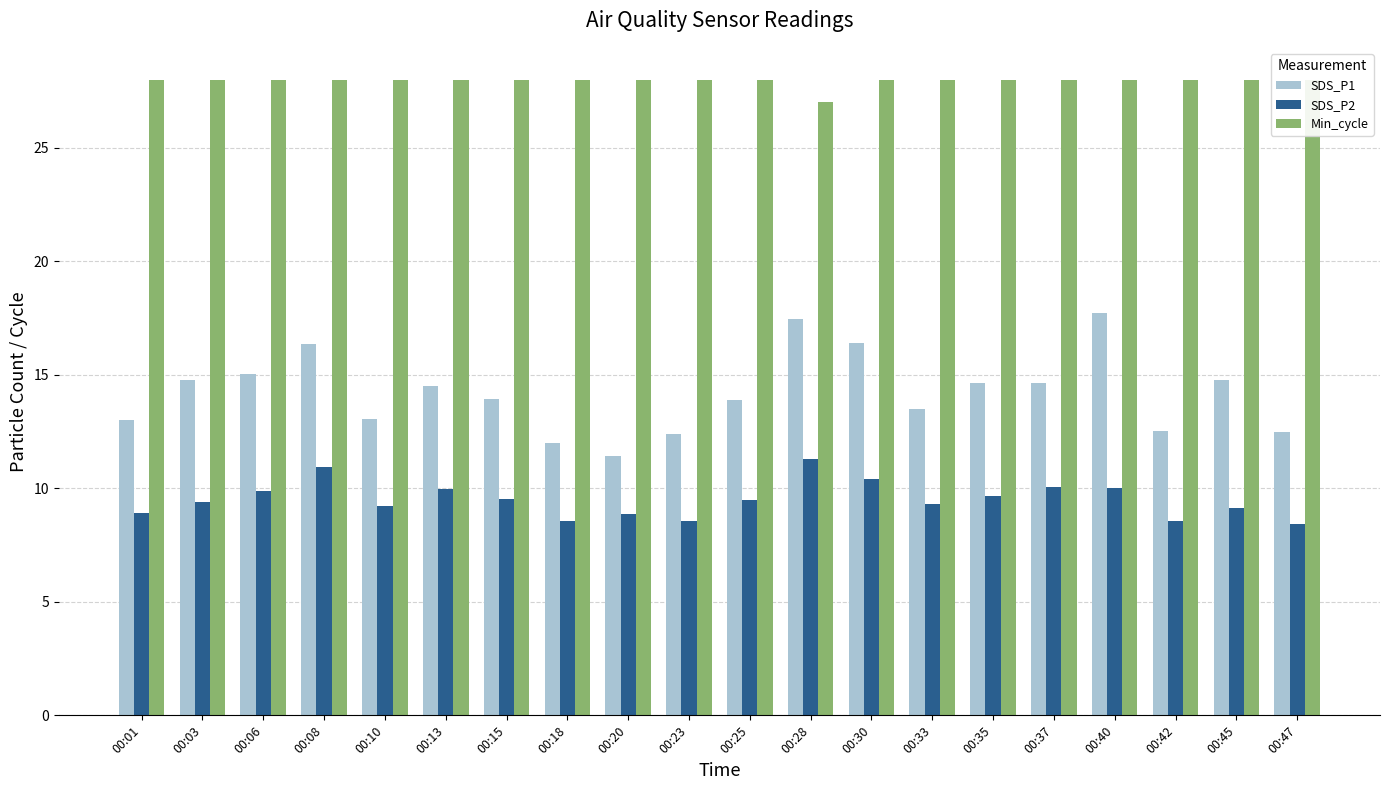

Reading right to left, extract all data points from this chart.

SDS_P1: 12.5	14.8	12.5	17.7	14.6	14.6	13.5	16.4	17.4	13.9	12.4	11.4	12.0	13.9	14.5	13.1	16.4	15.1	14.8	13.0
SDS_P2: 8.4	9.2	8.6	10.0	10.1	9.7	9.3	10.4	11.3	9.5	8.6	8.8	8.6	9.5	9.9	9.2	10.9	9.9	9.4	8.9
Min_cycle: 28.0	28.0	28.0	28.0	28.0	28.0	28.0	28.0	27.0	28.0	28.0	28.0	28.0	28.0	28.0	28.0	28.0	28.0	28.0	28.0